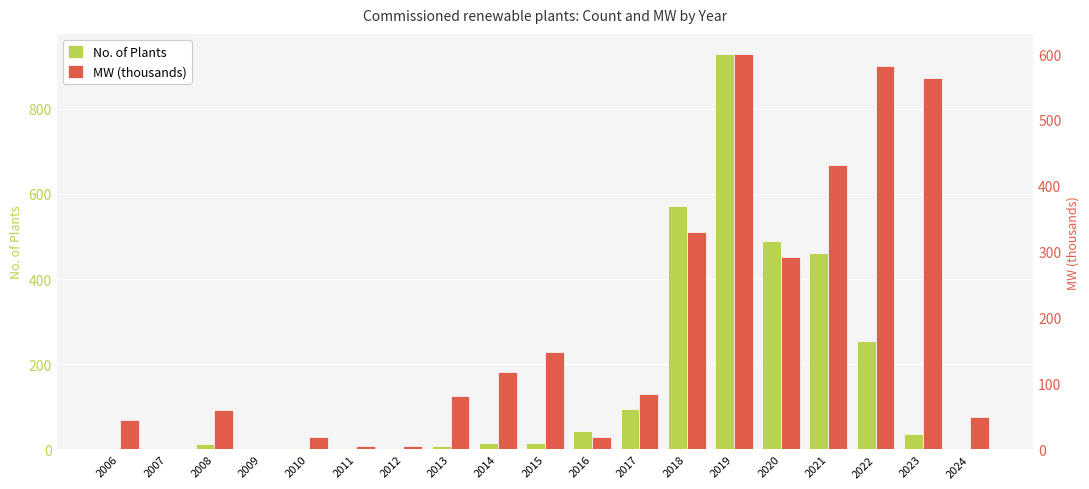

True or false: No. of Plants has a value of 12.0 at 2008.

True